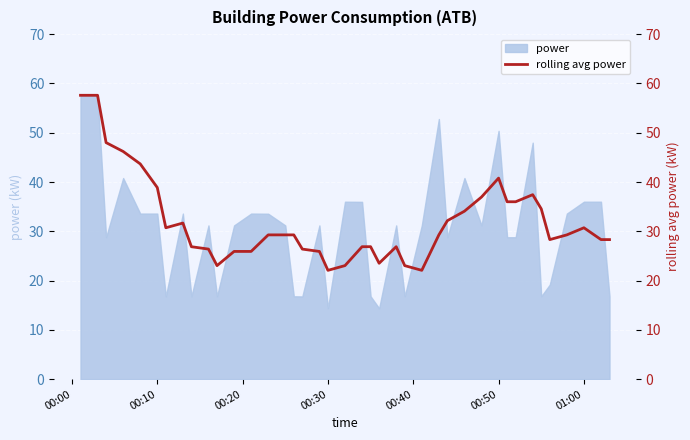

Between 00:10 and 18, which is larger?

00:10